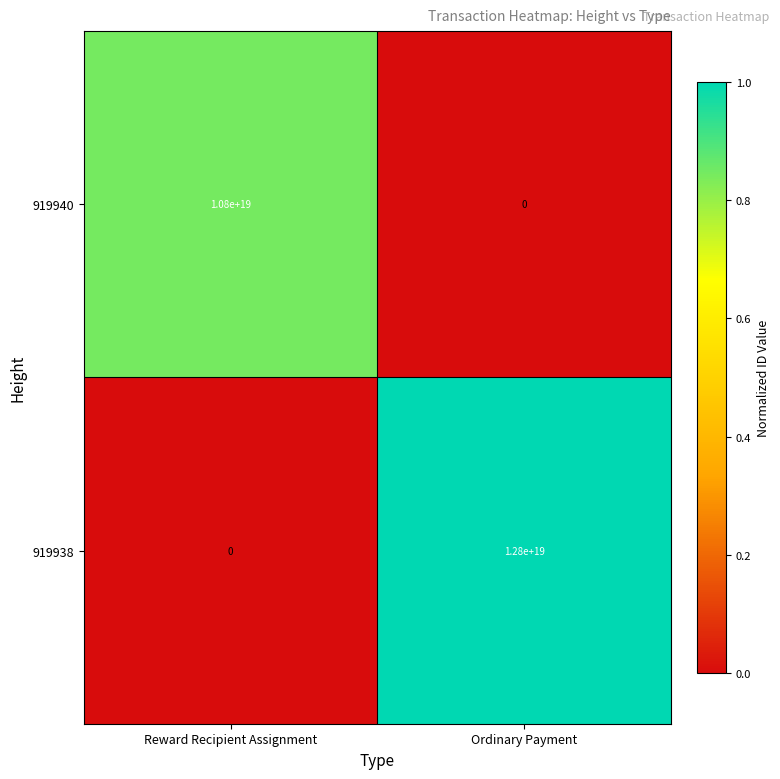

The 919938 series shows 12800000000000000000 at Ordinary Payment. True or false?

True